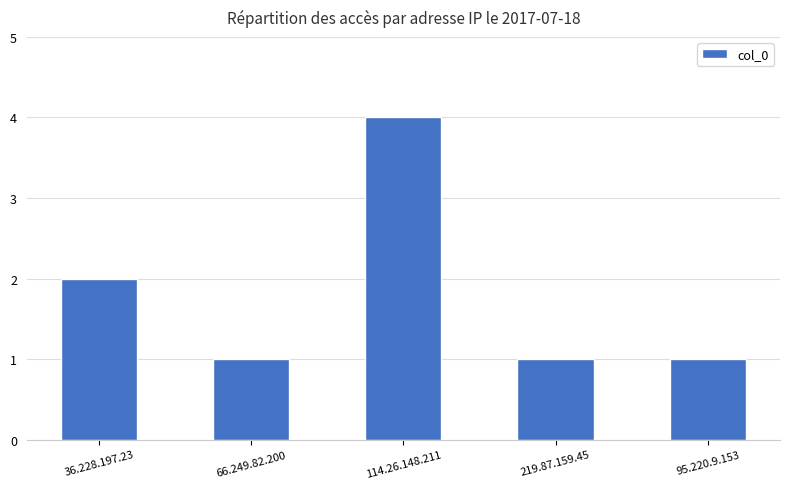

What is the label of the 1st bar from the left?

36.228.197.23